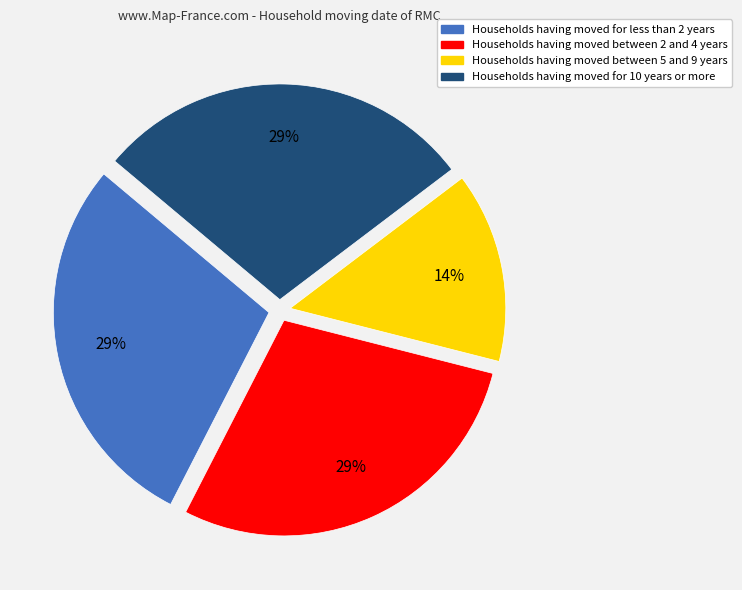

Which slice is the smallest?

Households having moved between 5 and 9 years